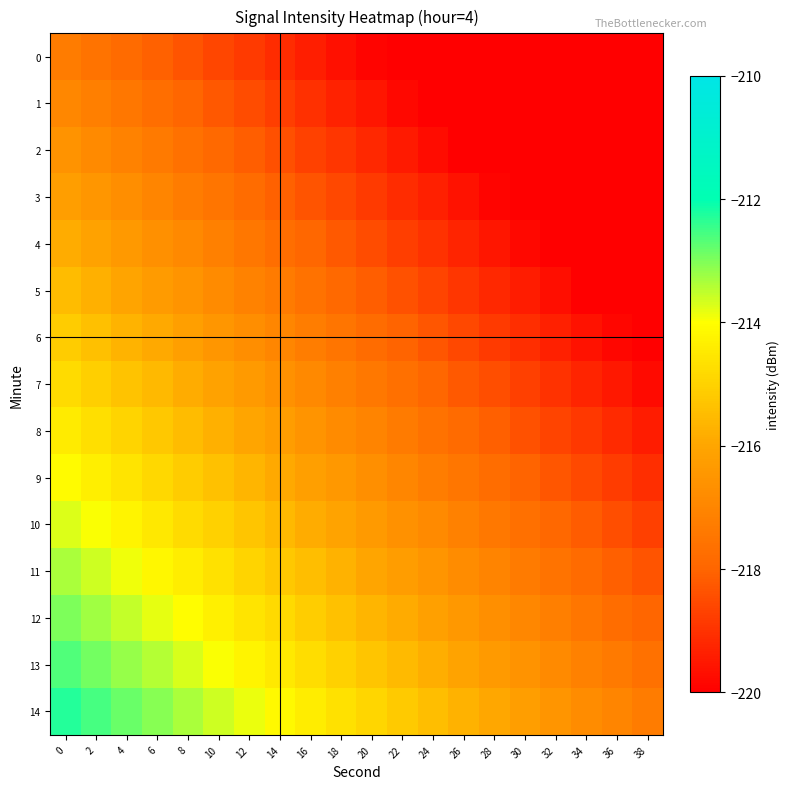

Which has a higher value, 4 or 16?

4